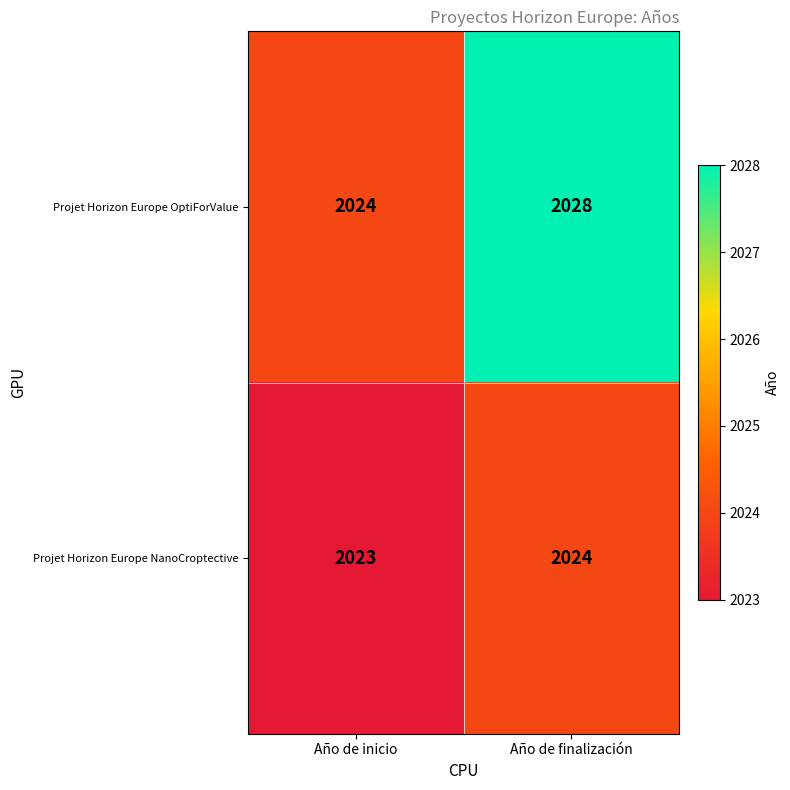

How many distinct data groups are displayed?

2